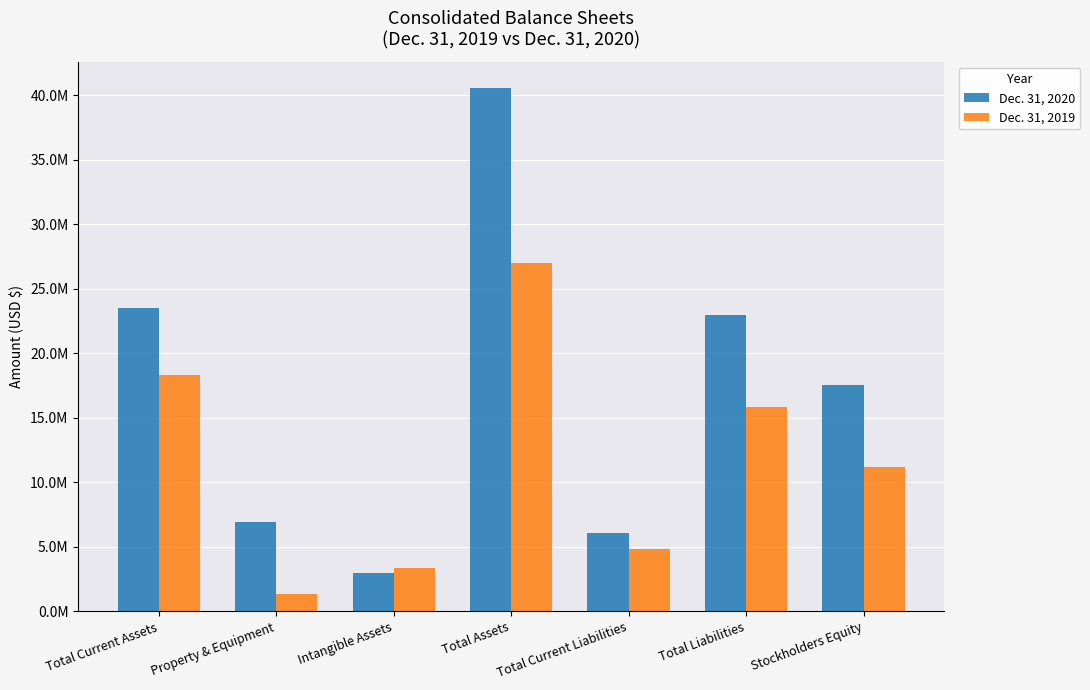

Rank the categories by Dec. 31, 2019 value from lowest to highest.

Property & Equipment, Intangible Assets, Total Current Liabilities, Stockholders Equity, Total Liabilities, Total Current Assets, Total Assets